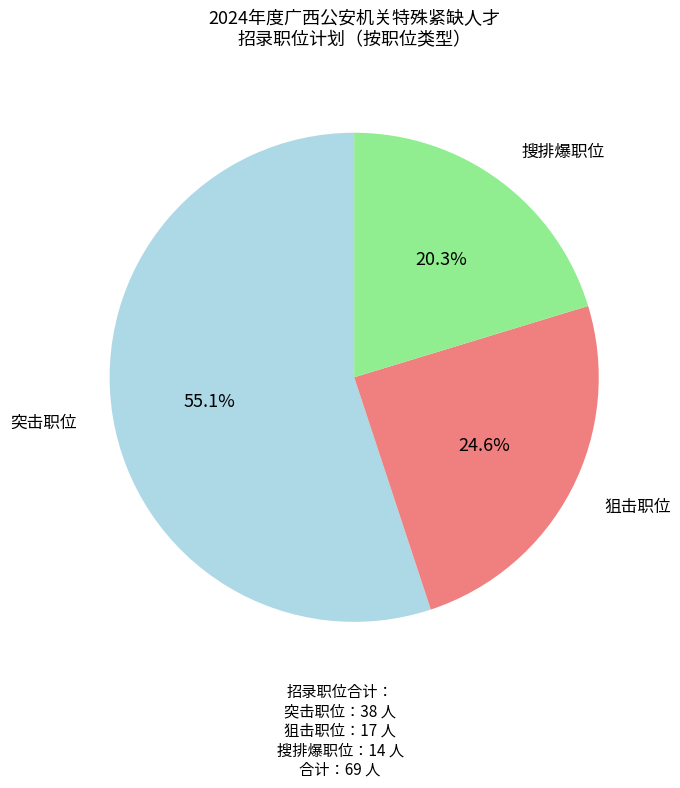

How many slices are in this pie chart?

3